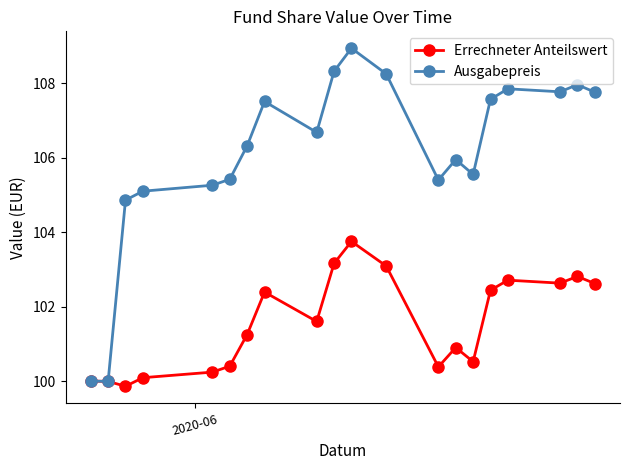

How many categories are shown in the chart?

20